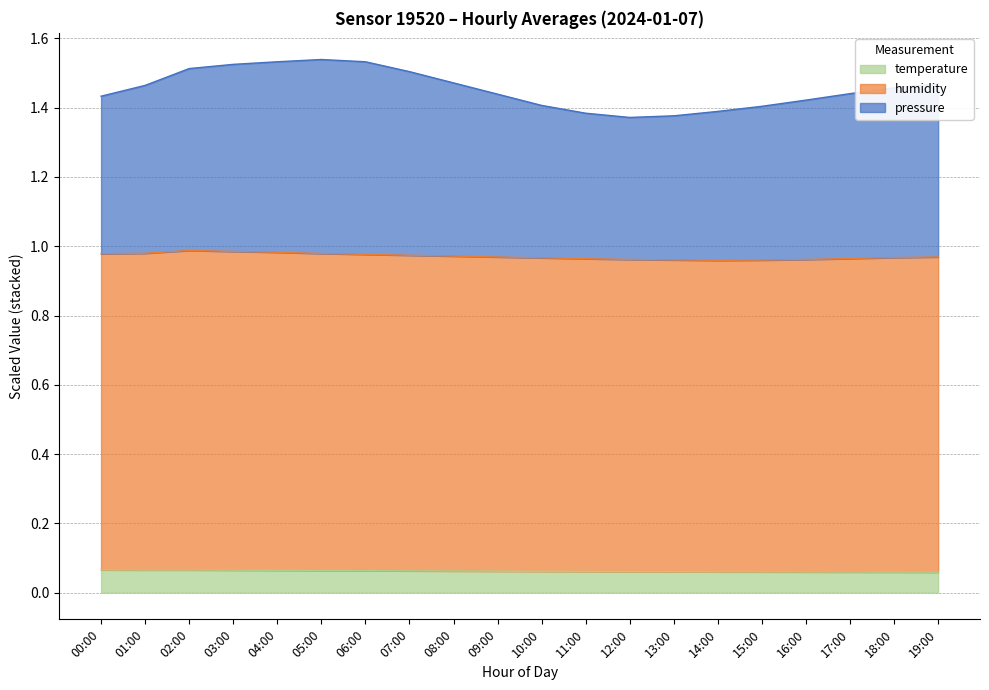

Between 04:00 and 14:00, which is larger?

04:00